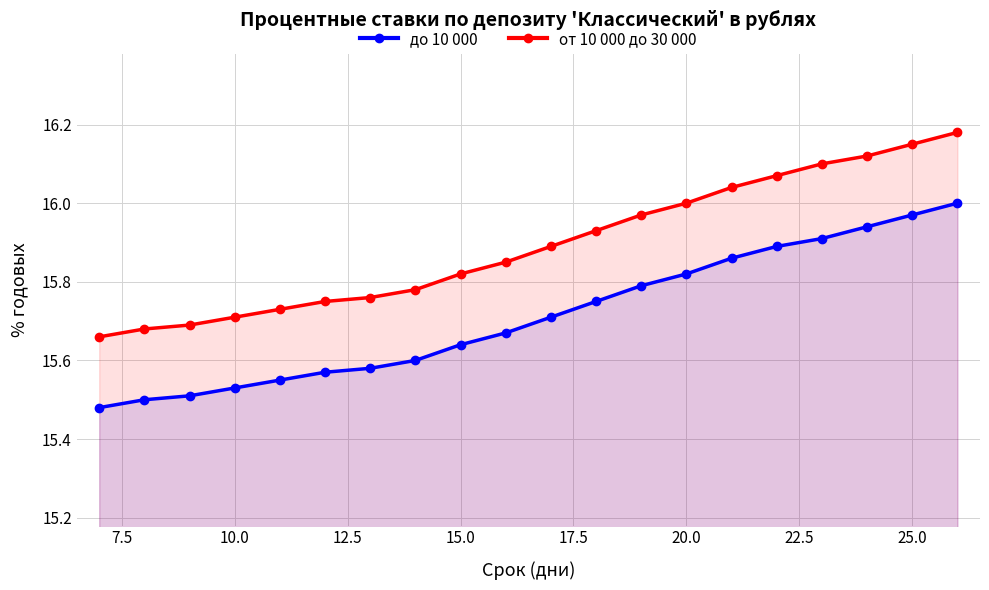

Rank the series by their average value, from highest to lowest.

от 10 000 до 30 000, до 10 000